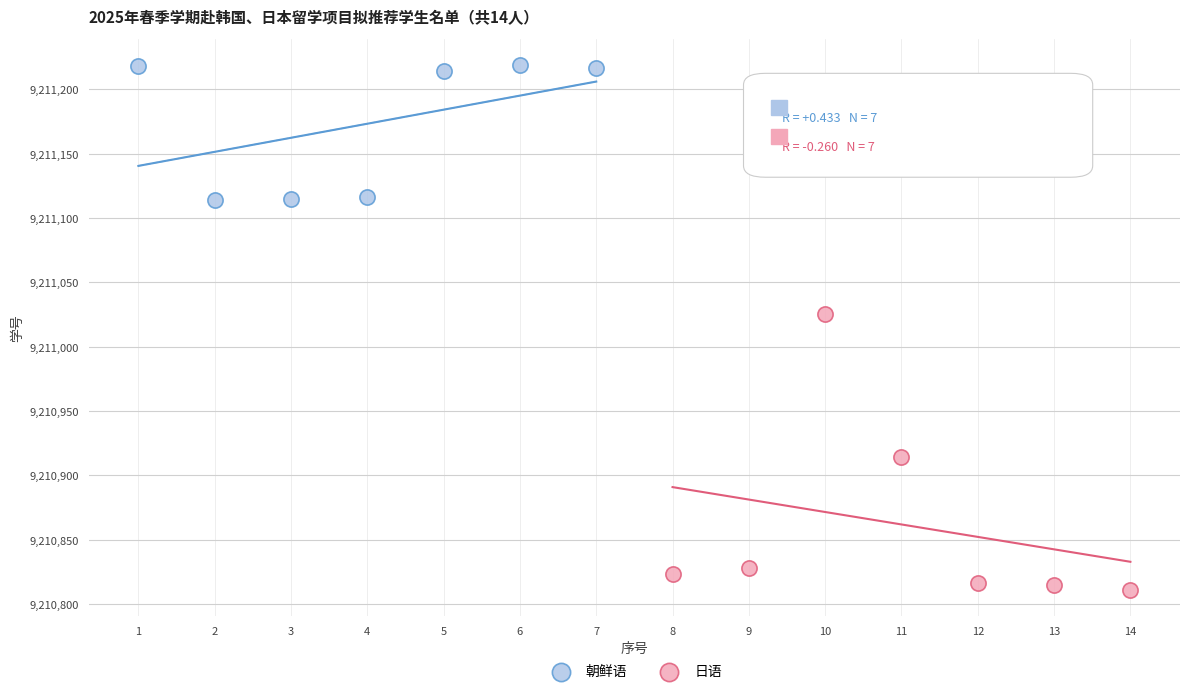

Which series has the largest Y range (max minus min)?

日语